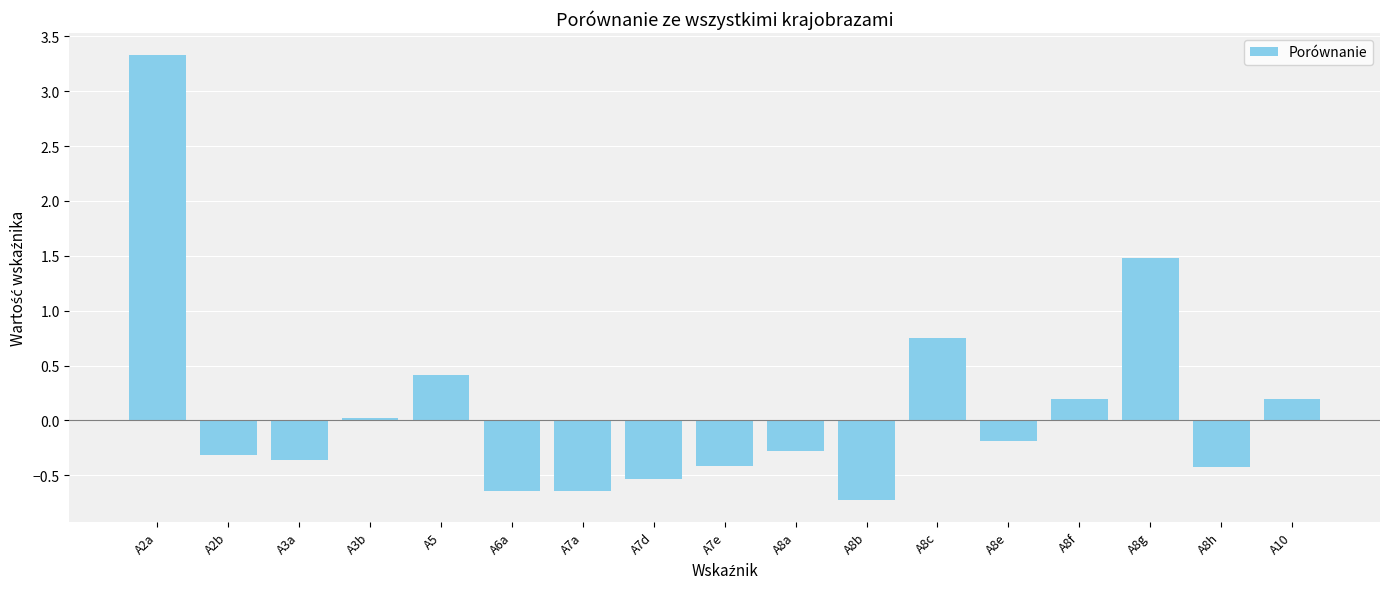

The value at A5 is 0.4. True or false?

True